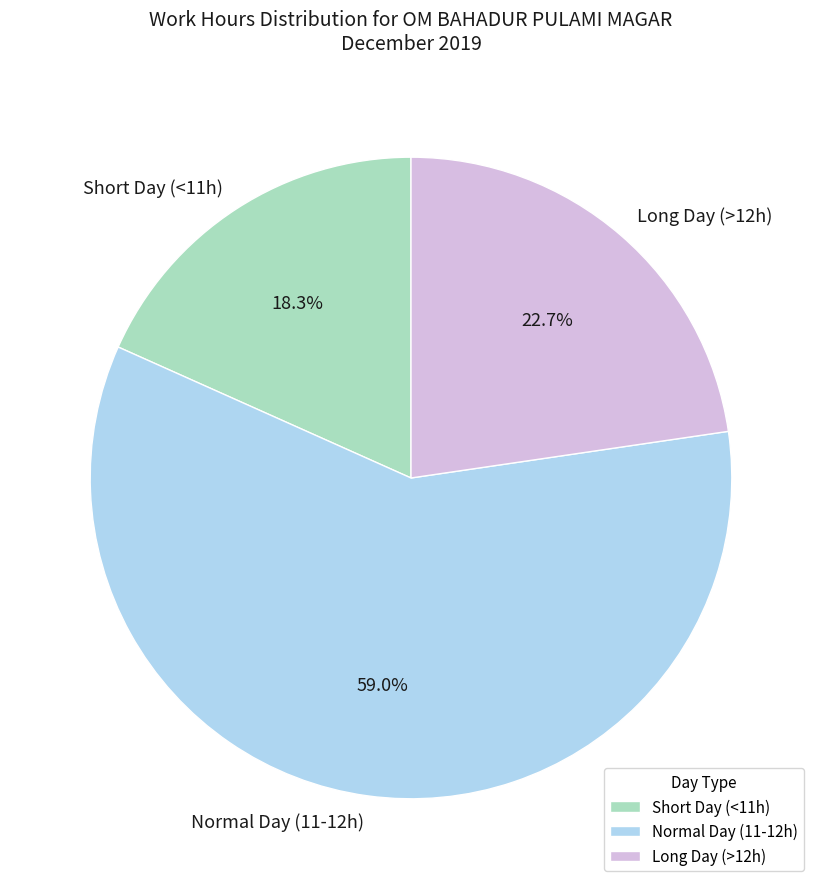

What is the ratio of the value at Long Day (>12h) to the value at Short Day (<11h)?

1.2